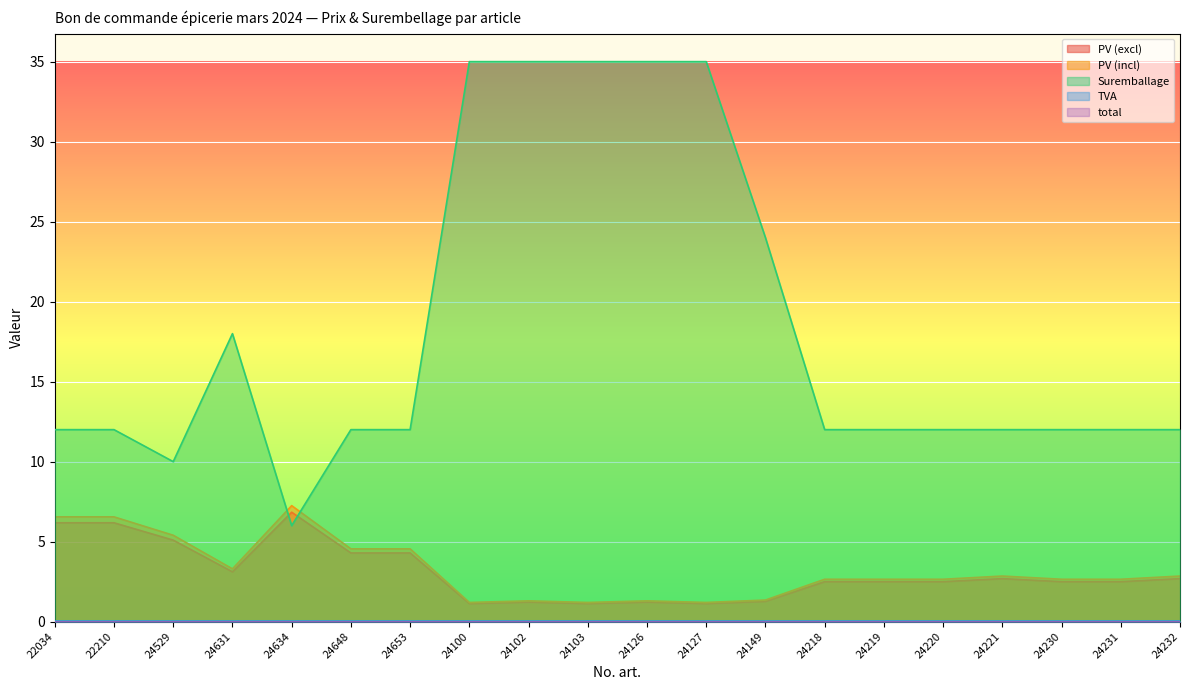

What is the sum of the Suremballage values at 24100 and 24232?

47.0